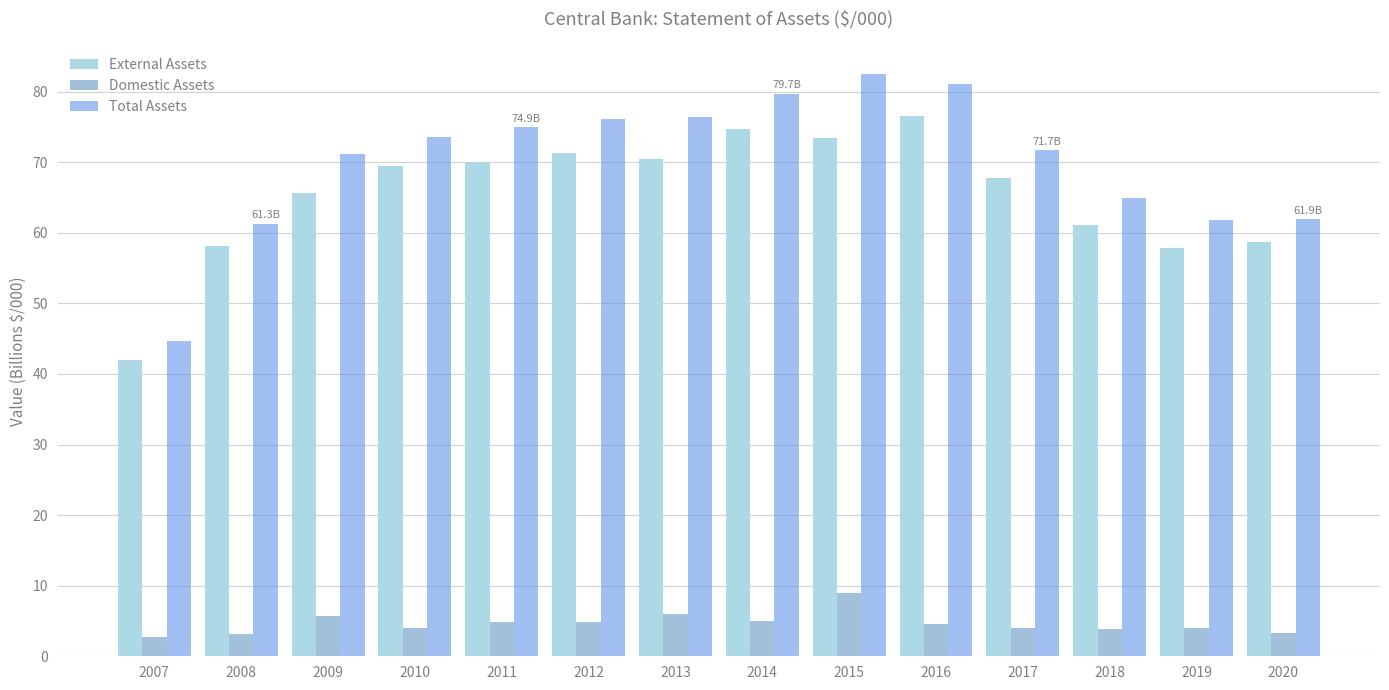

How many values in the Total Assets series are below 73?

7